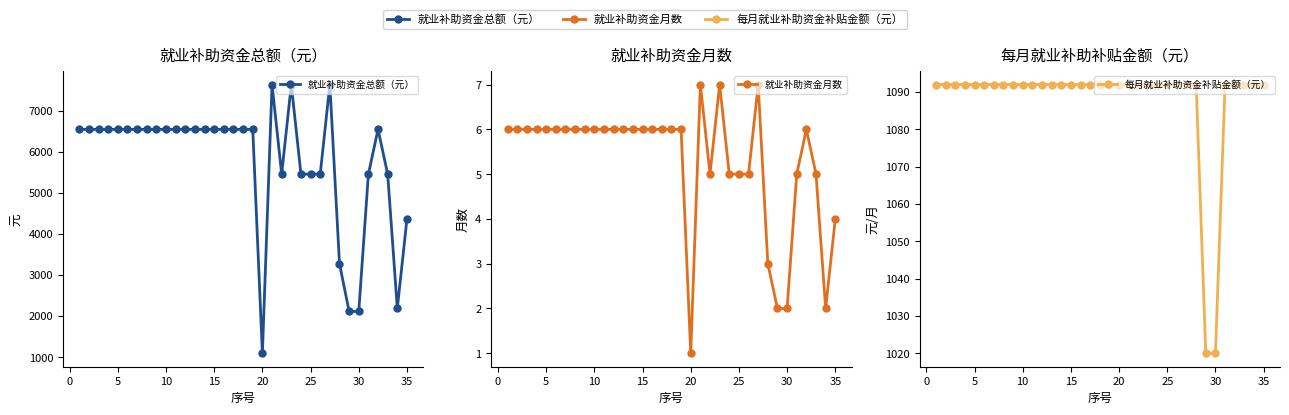

Reading right to left, transcribe all the data shown in this chart.

就业补助资金总额（元）: 4368	2184	5460	6552	5460	2112	2112	3276	7644	5460	5460	5460	7644	5460	7644	1092	6552	6552	6552	6552	6552	6552	6552	6552	6552	6552	6552	6552	6552	6552	6552	6552	6552	6552	6552
就业补助资金月数: 4	2	5	6	5	2	2	3	7	5	5	5	7	5	7	1	6	6	6	6	6	6	6	6	6	6	6	6	6	6	6	6	6	6	6
每月就业补助资金补贴金额（元）: 1092	1092	1092	1092	1092	1020	1020	1092	1092	1092	1092	1092	1092	1092	1092	1092	1092	1092	1092	1092	1092	1092	1092	1092	1092	1092	1092	1092	1092	1092	1092	1092	1092	1092	1092